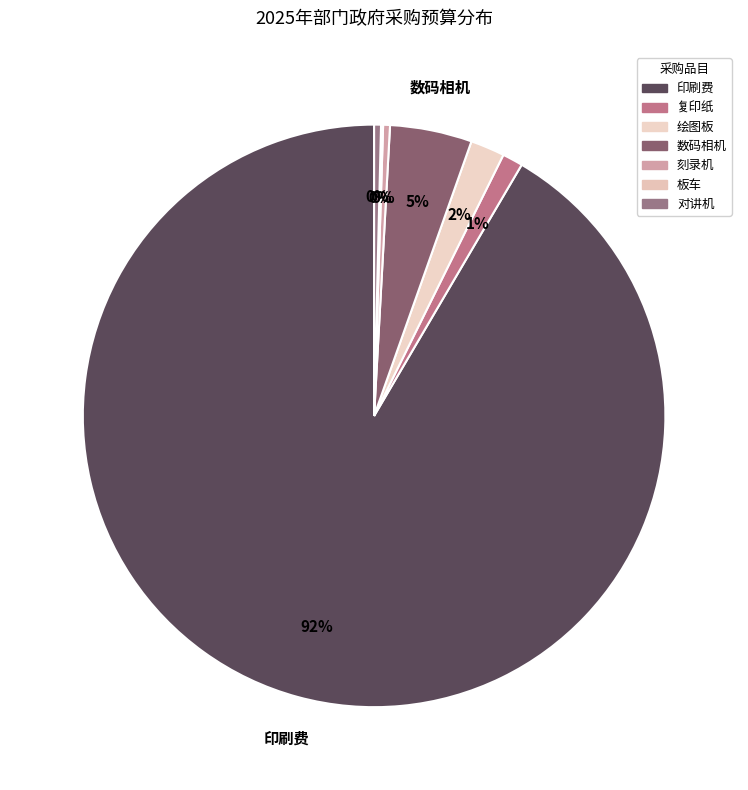

Do 板车 and 印刷费 together represent more than half of the pie?

Yes